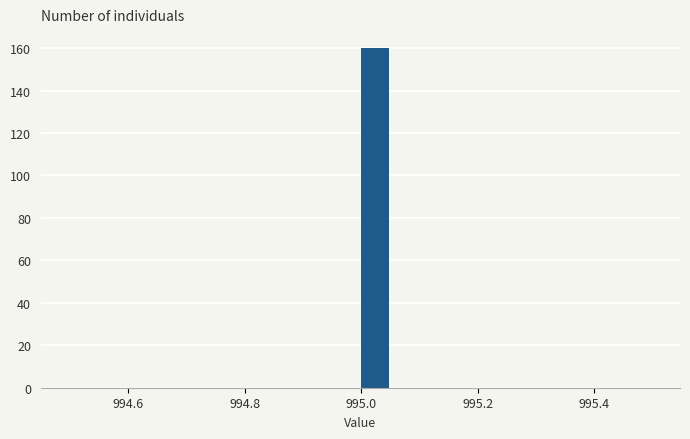

Around what value on the x-axis is the tallest bar? Give the approximate position of its centre, as read against the axis.

995.02